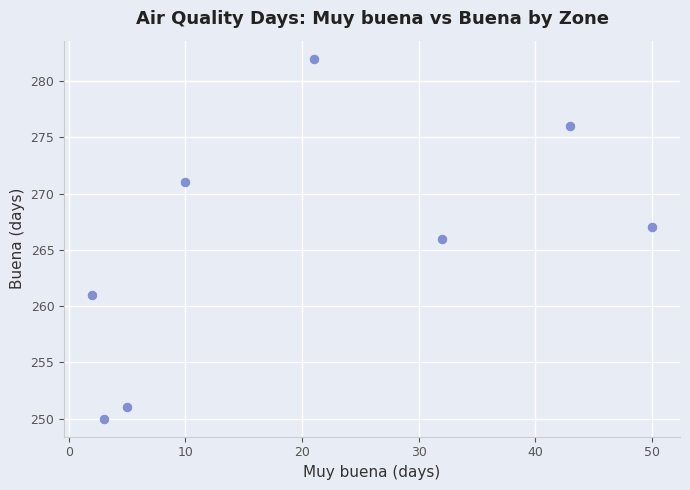

What is the average Y value?

266